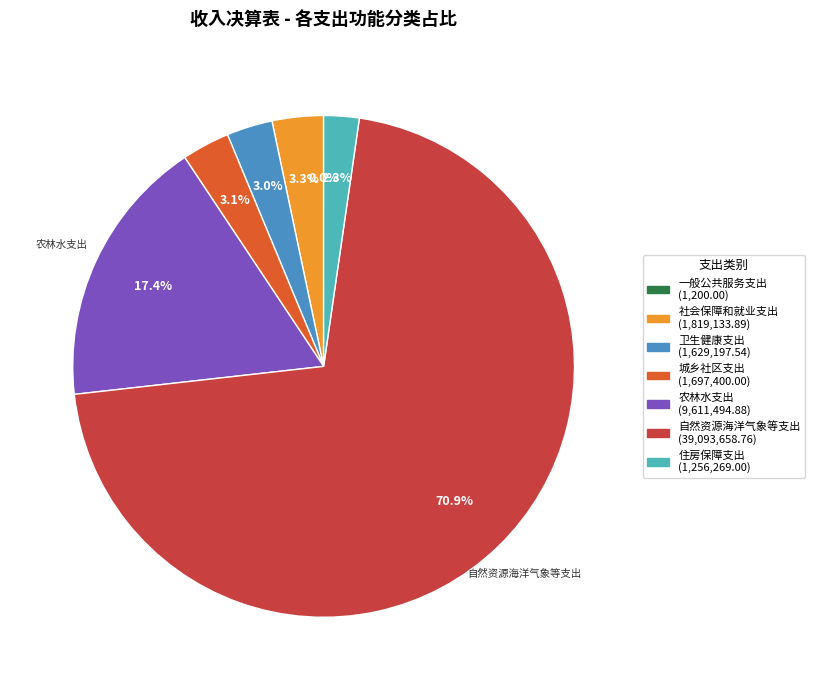

Which slice is the largest?

自然资源海洋气象等支出